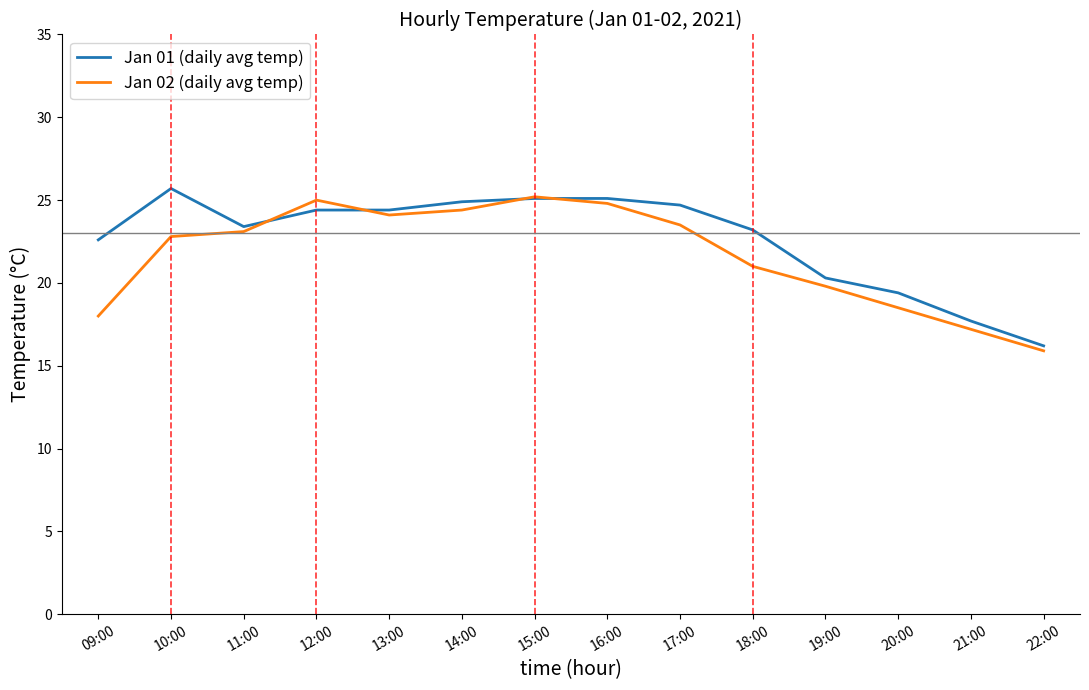

What is the minimum value shown in the chart?

15.9